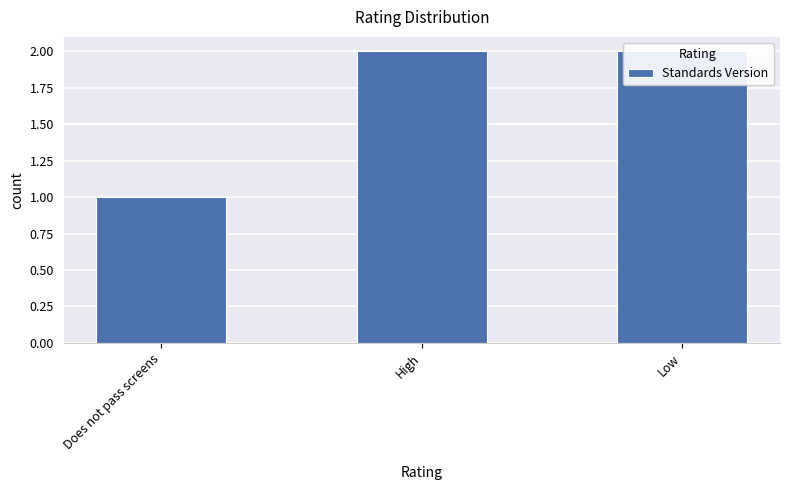

What is the difference between the second highest and minimum values?

1